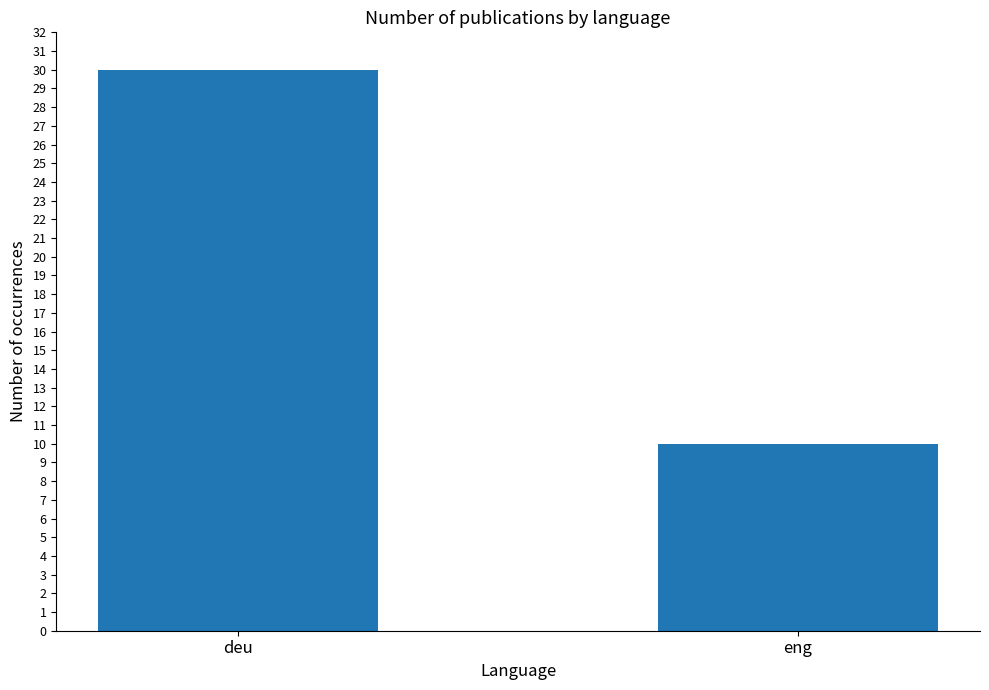

What is the sum of all values?

40